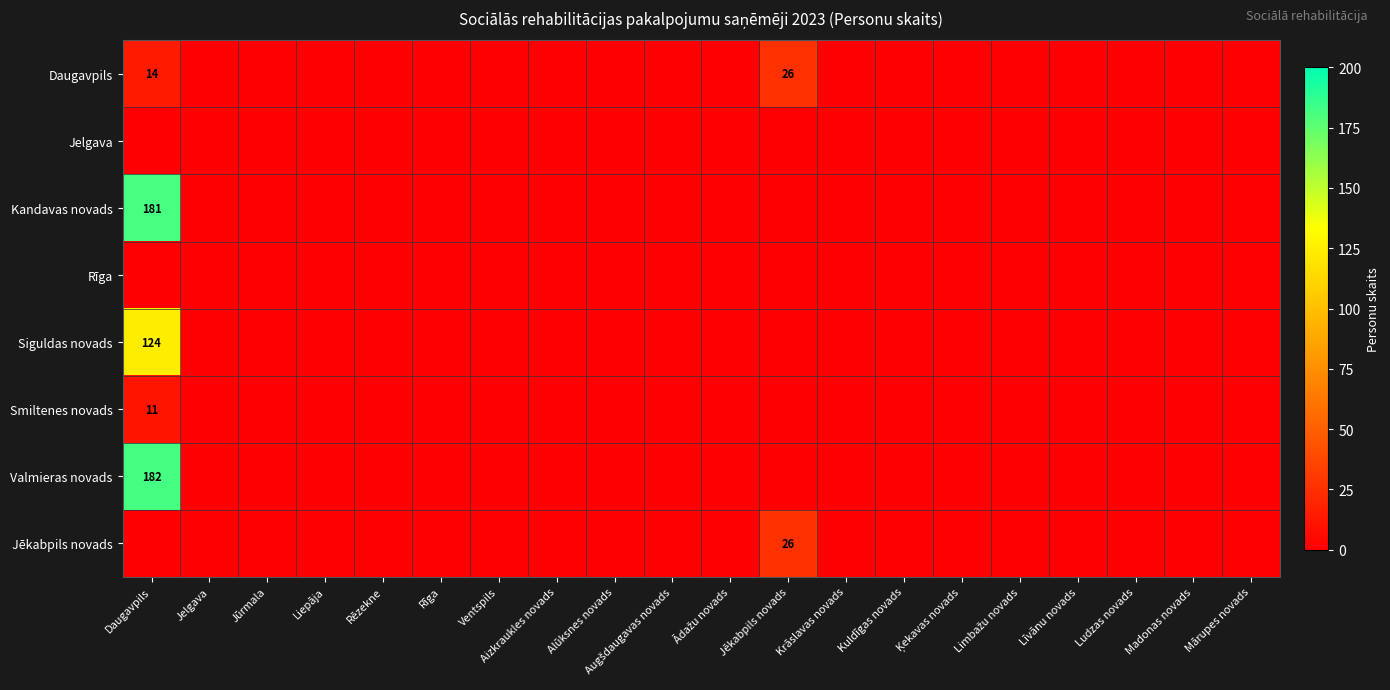

Which category has the lowest value across all series?

Jelgava